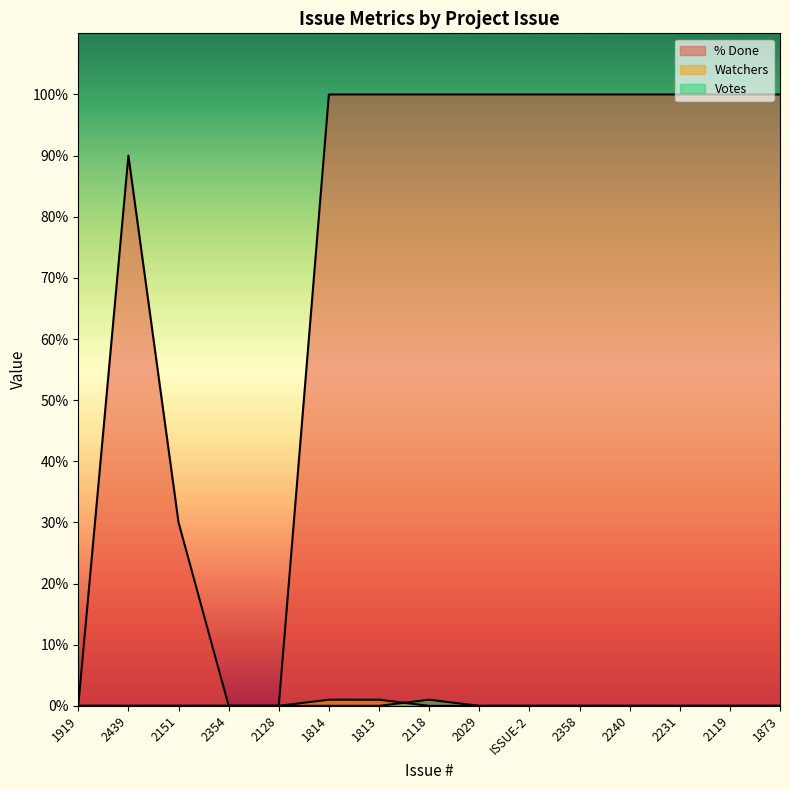

True or false: % Done has a value of 46 at 2151.

False